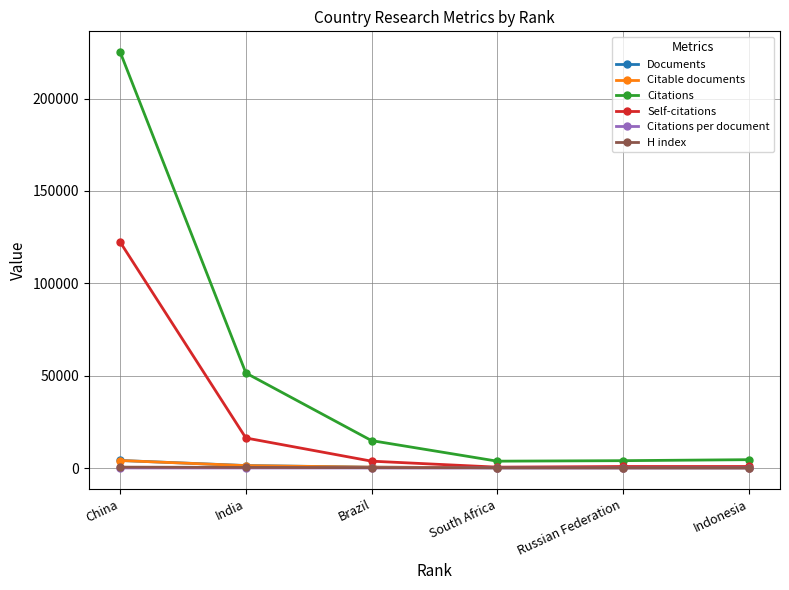

What is the minimum value for Citations per document?

23.3